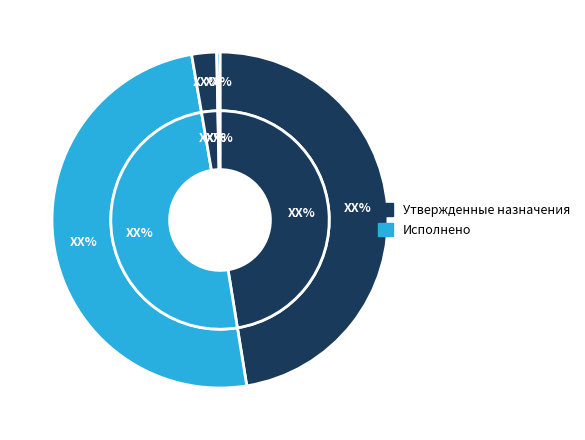

Count the number of slices in the pie.

4